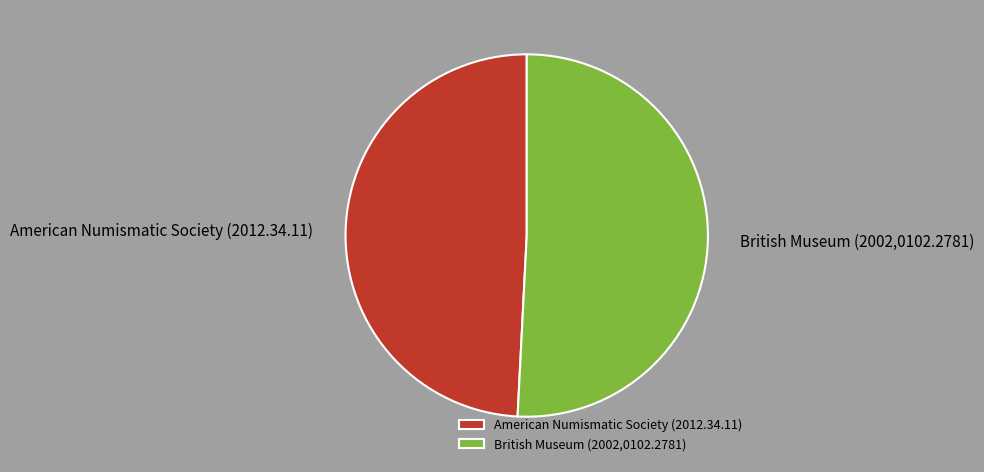

Is it true that American Numismatic Society (2012.34.11) is 49% of the pie?

True